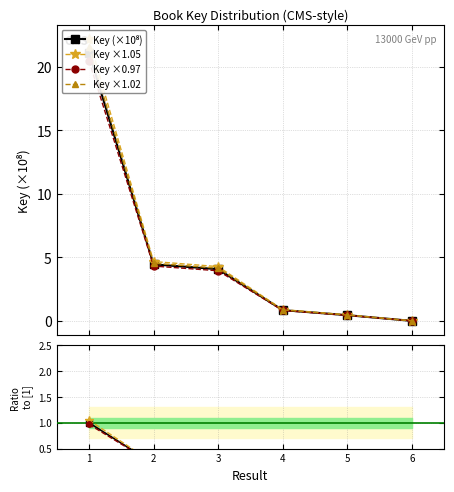

True or false: the data has more than 1 interior local peaks.

False